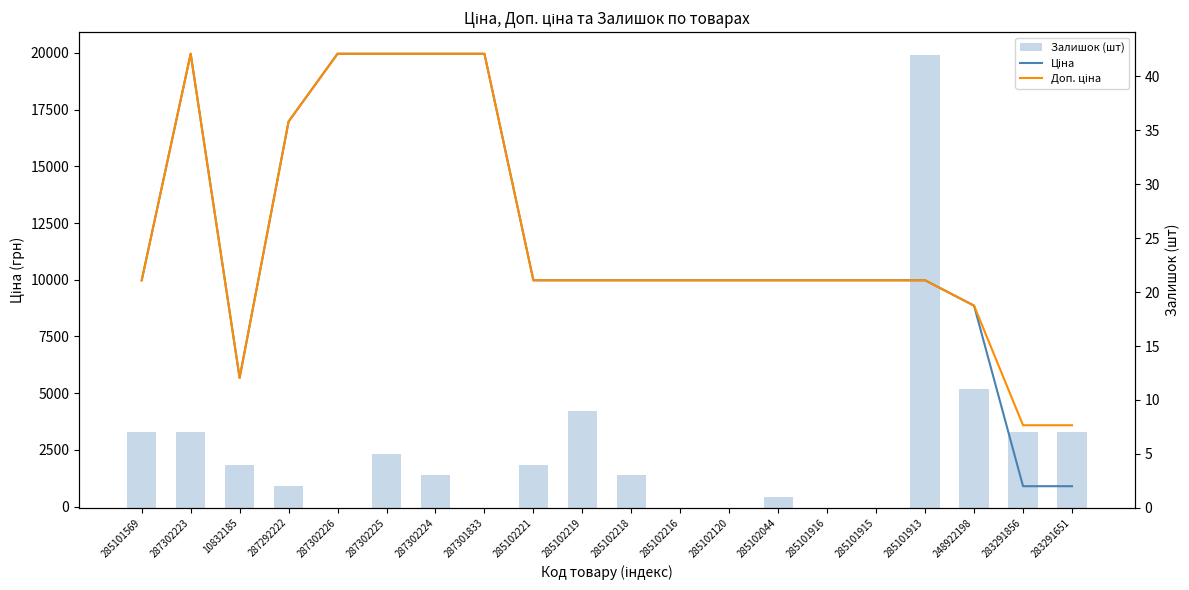

Count the number of categories in the chart.

20